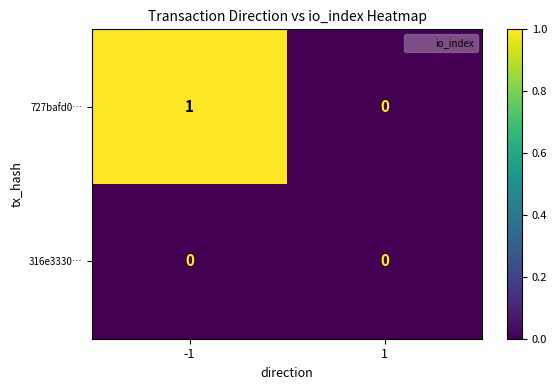

Which series has the widest spread of values?

727bafd0…